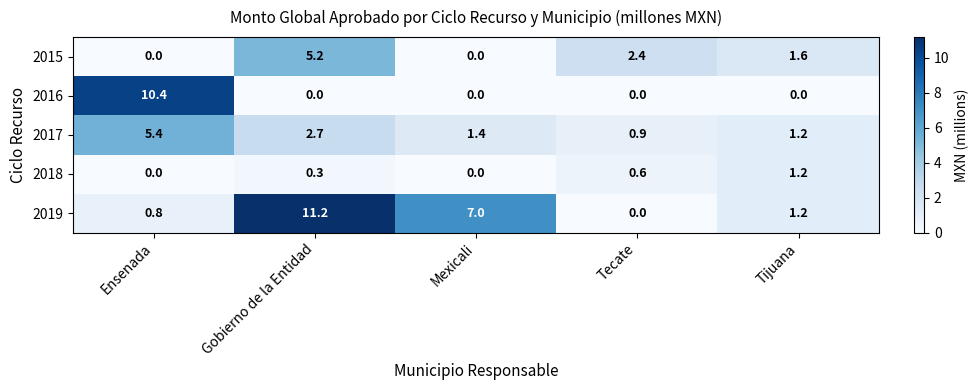

What is the maximum value shown in the chart?

11.2